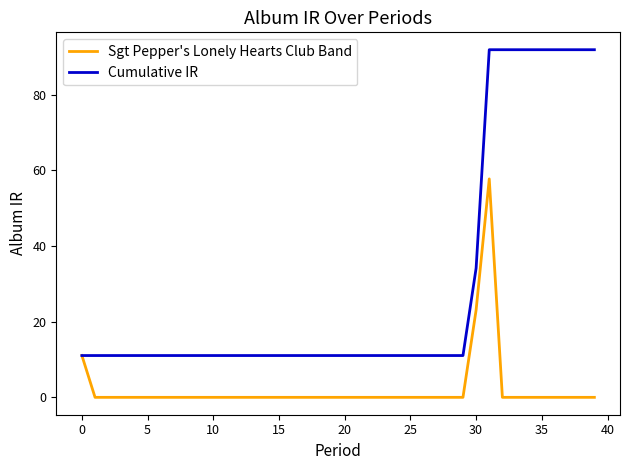

Rank the series by their average value, from highest to lowest.

Cumulative IR, Sgt Pepper's Lonely Hearts Club Band